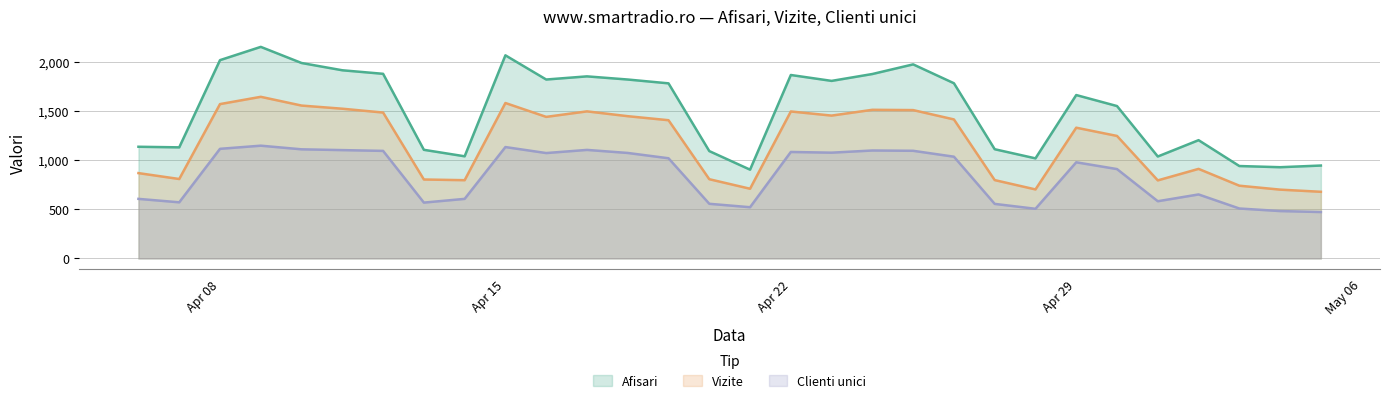

Which series has the largest range (max minus min)?

Afisari